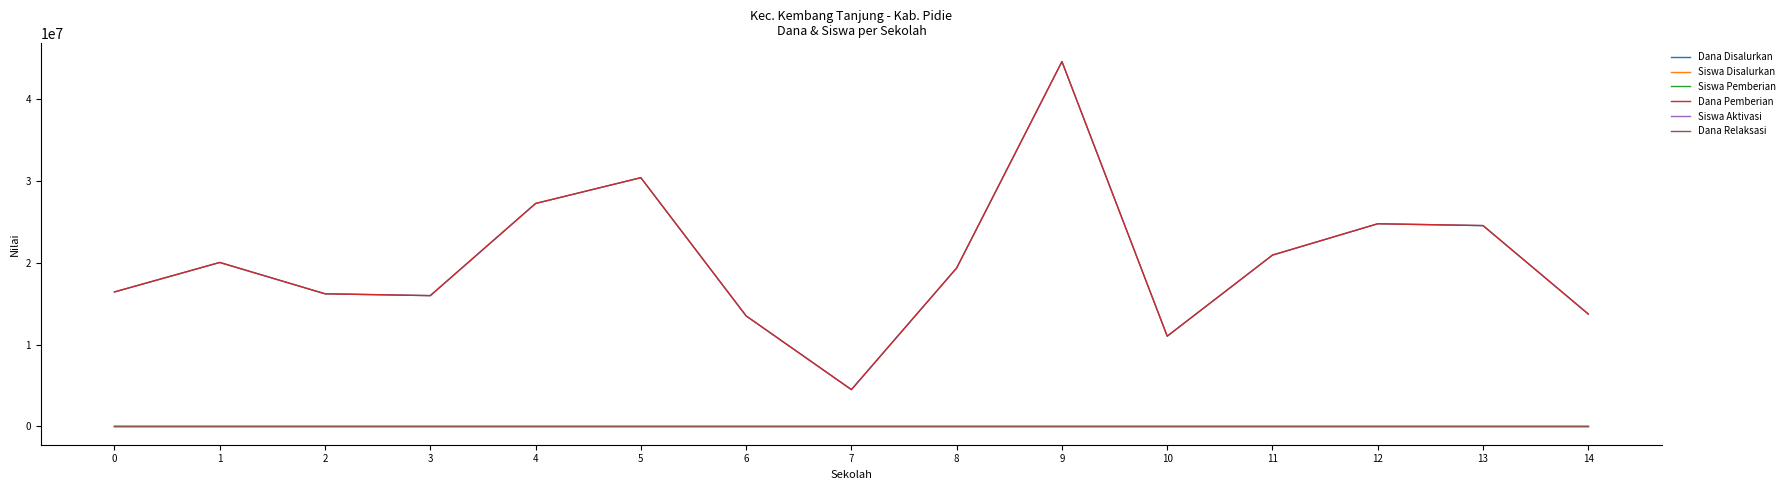

What is the difference between the maximum and minimum values in the Dana Disalurkan series?

40050000